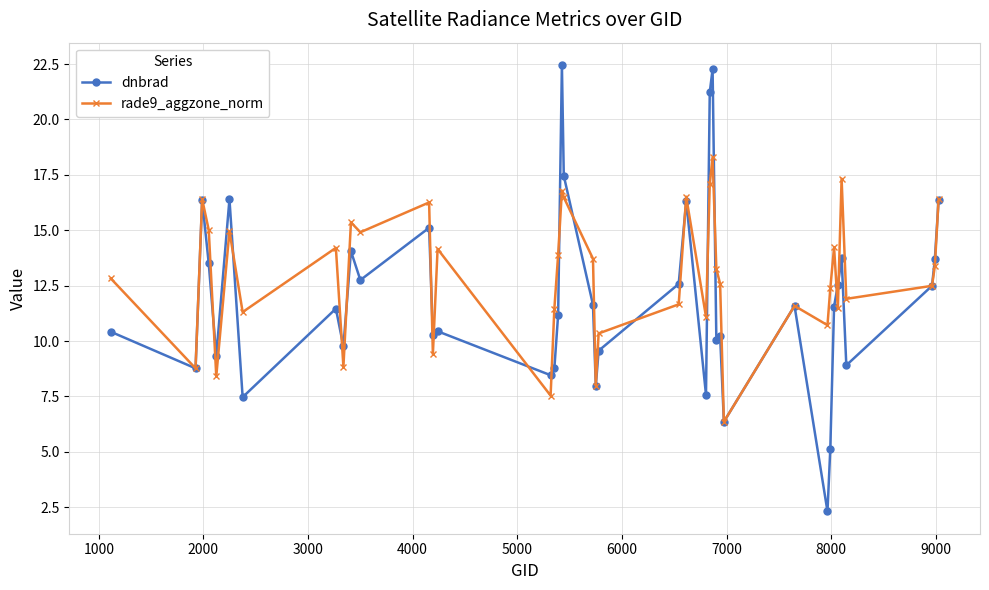

List the series in order of their overall mean, lowest first.

dnbrad, rade9_aggzone_norm